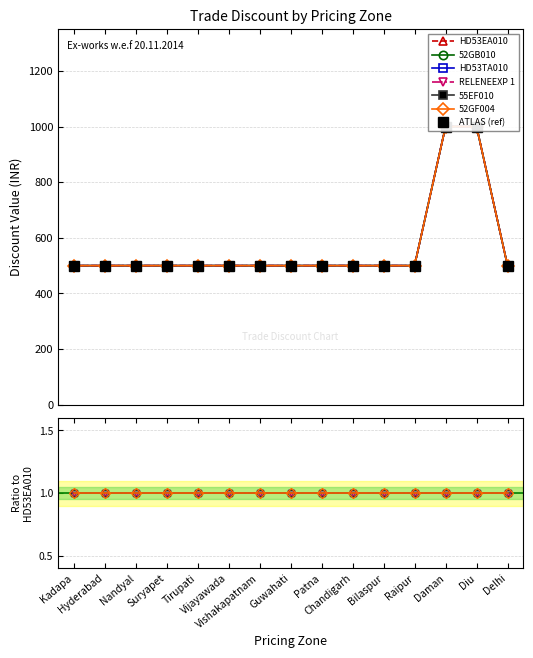

The value of RELENEEXP 1 at Bilaspur is 713. True or false?

False